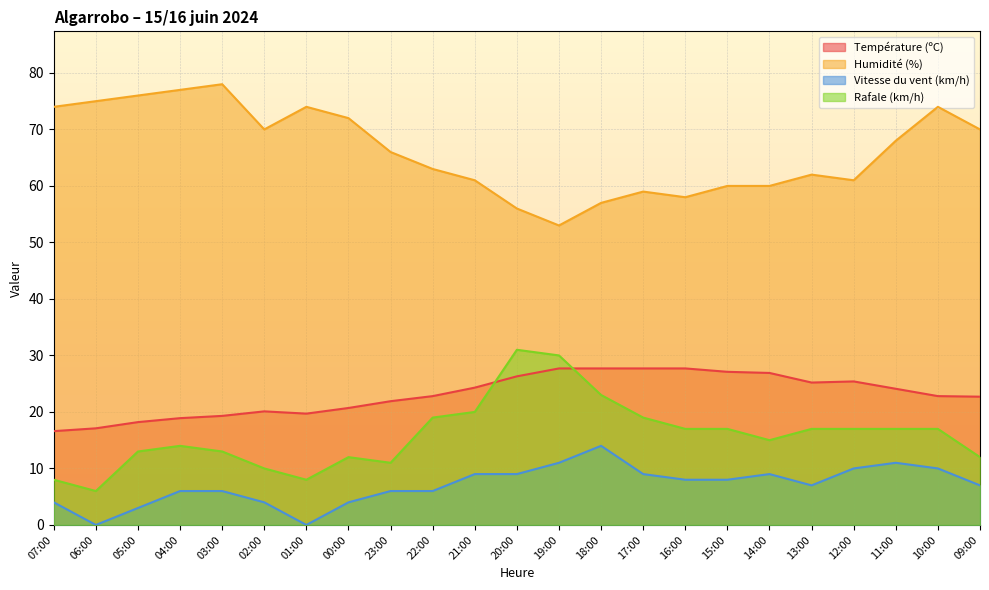

Reading left to right, transcribe all the data shown in this chart.

Température (ºC): 16.6	17.1	18.2	18.9	19.3	20.1	19.7	20.7	21.9	22.8	24.3	26.3	27.7	27.7	27.7	27.7	27.1	26.9	25.2	25.4	24.1	22.8	22.7
Humidité (%): 74.0	75.0	76.0	77.0	78.0	70.0	74.0	72.0	66.0	63.0	61.0	56.0	53.0	57.0	59.0	58.0	60.0	60.0	62.0	61.0	68.0	74.0	70.0
Vitesse du vent (km/h): 4.0	0.0	3.0	6.0	6.0	4.0	0.0	4.0	6.0	6.0	9.0	9.0	11.0	14.0	9.0	8.0	8.0	9.0	7.0	10.0	11.0	10.0	7.0
Rafale (km/h): 8.0	6.0	13.0	14.0	13.0	10.0	8.0	12.0	11.0	19.0	20.0	31.0	30.0	23.0	19.0	17.0	17.0	15.0	17.0	17.0	17.0	17.0	12.0